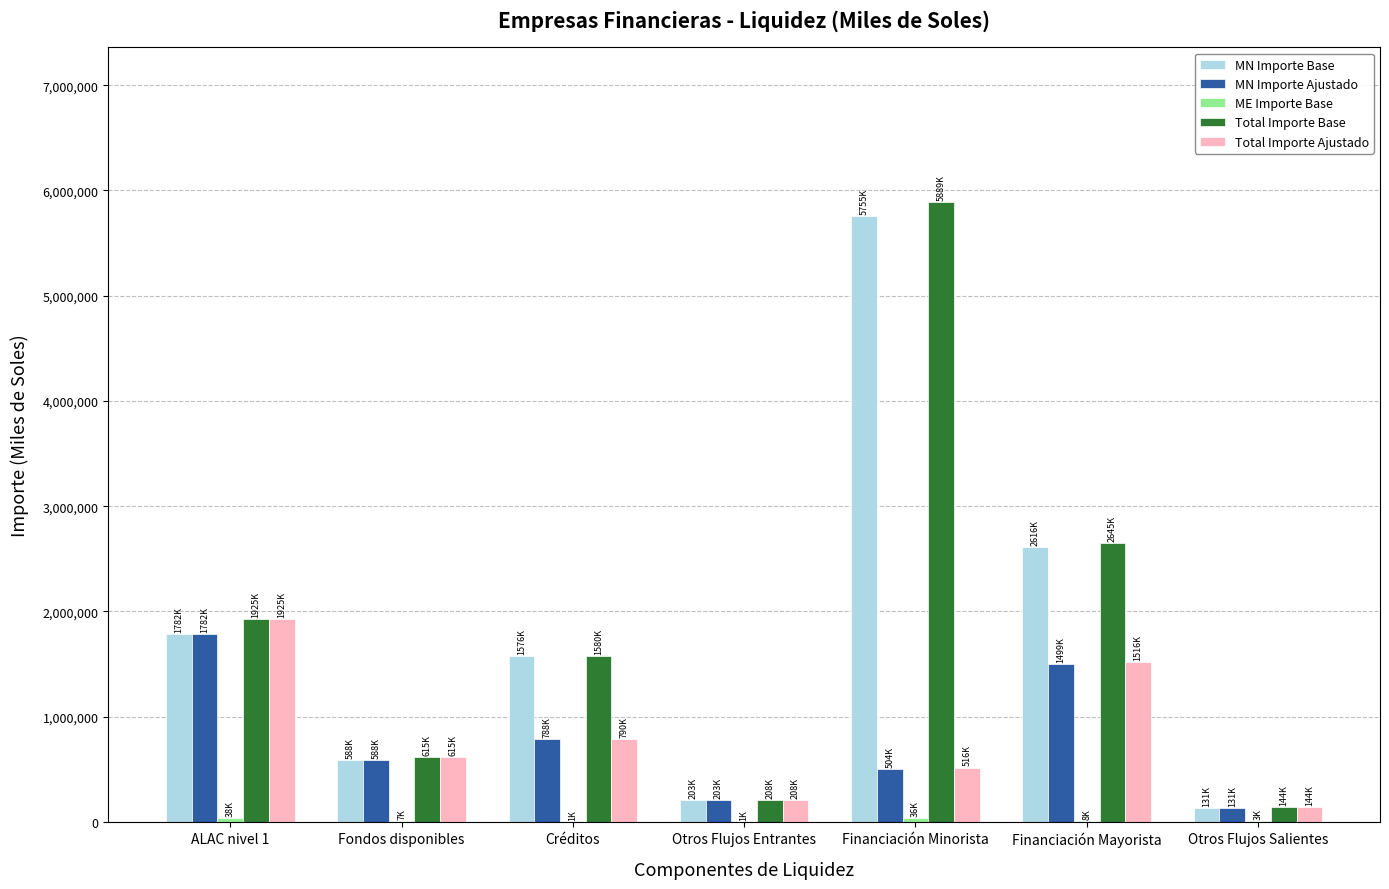

Is it true that MN Importe Base equals 5755084.8 at Financiación Minorista?

True